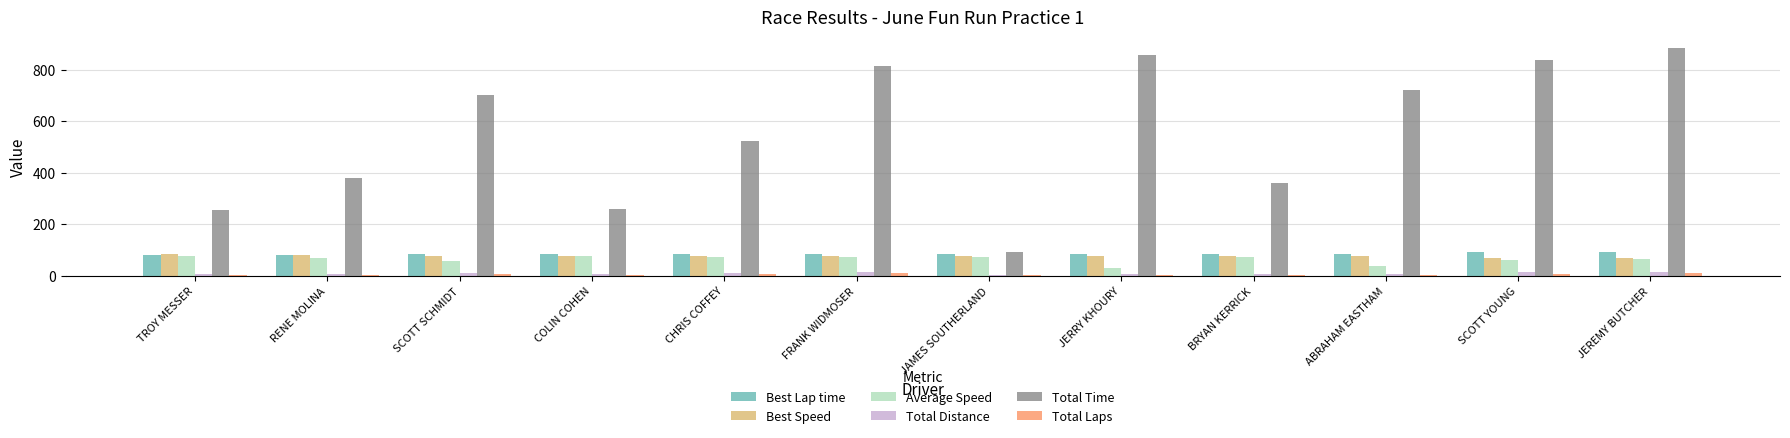

Which series changed the most between JERRY KHOURY and ABRAHAM EASTHAM?

Total Time